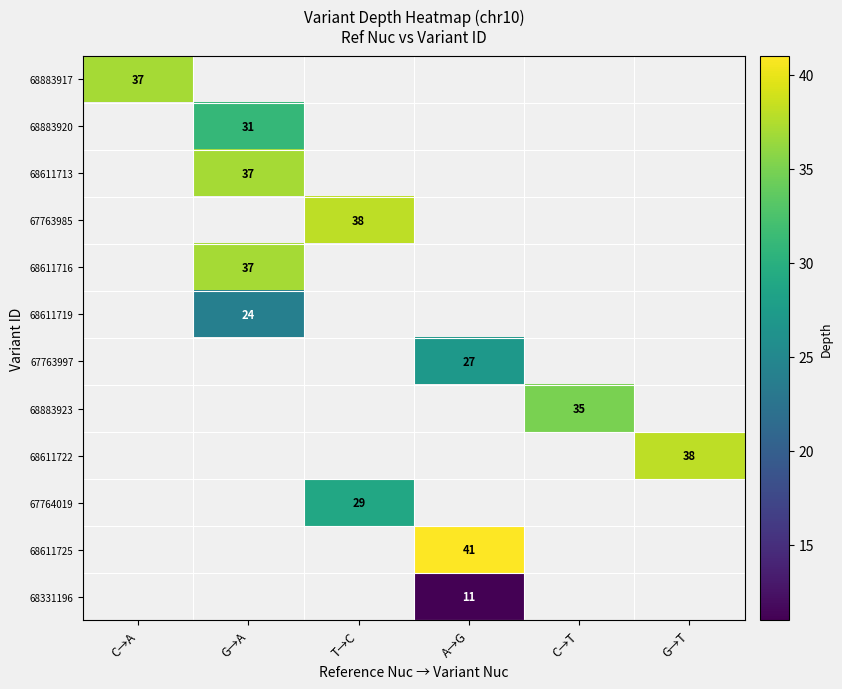

Count the number of data series in this chart.

12